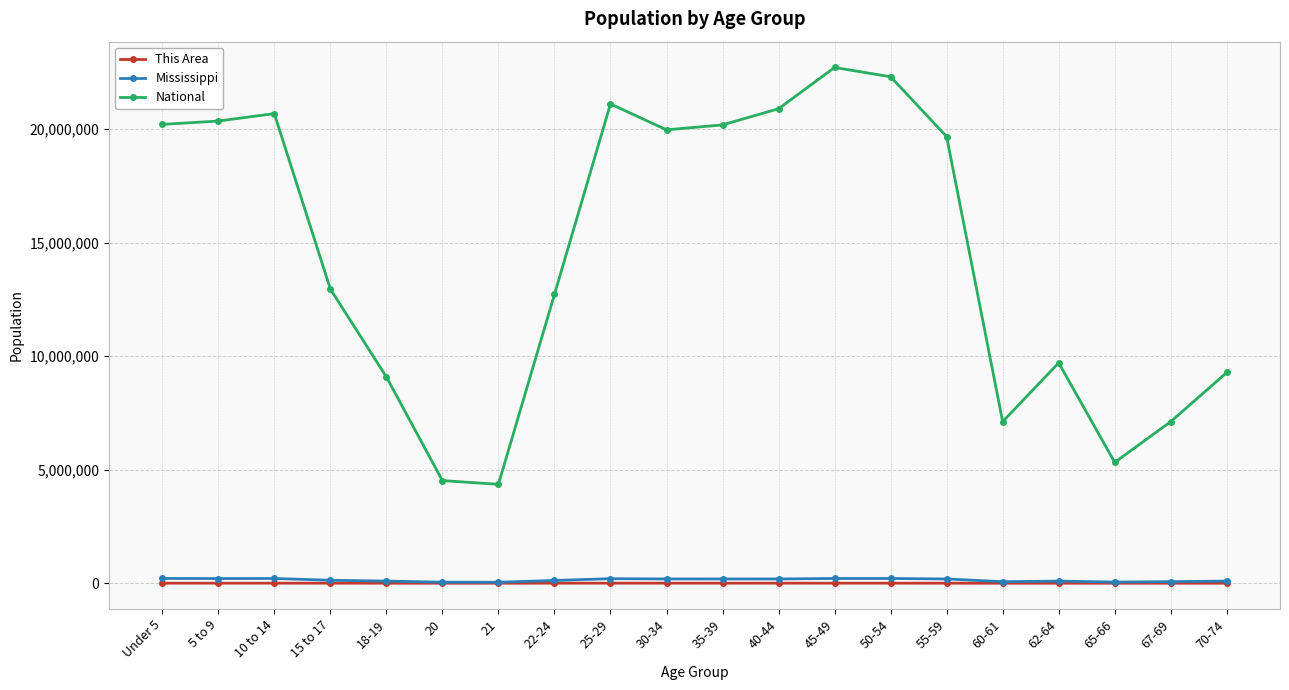

Which category has the highest value across all series?

45-49